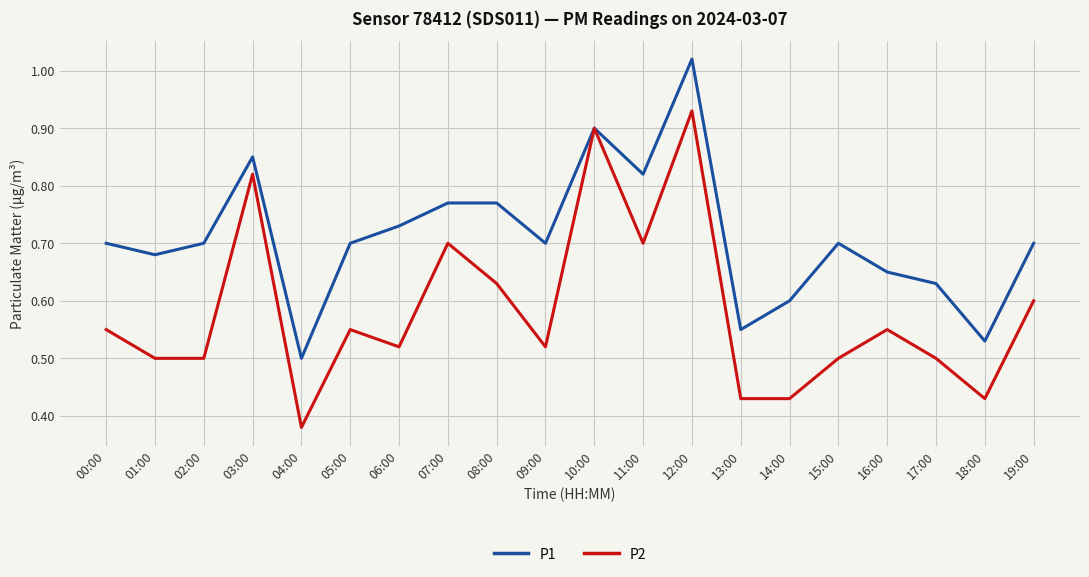

What position from the left is 08:00?

9